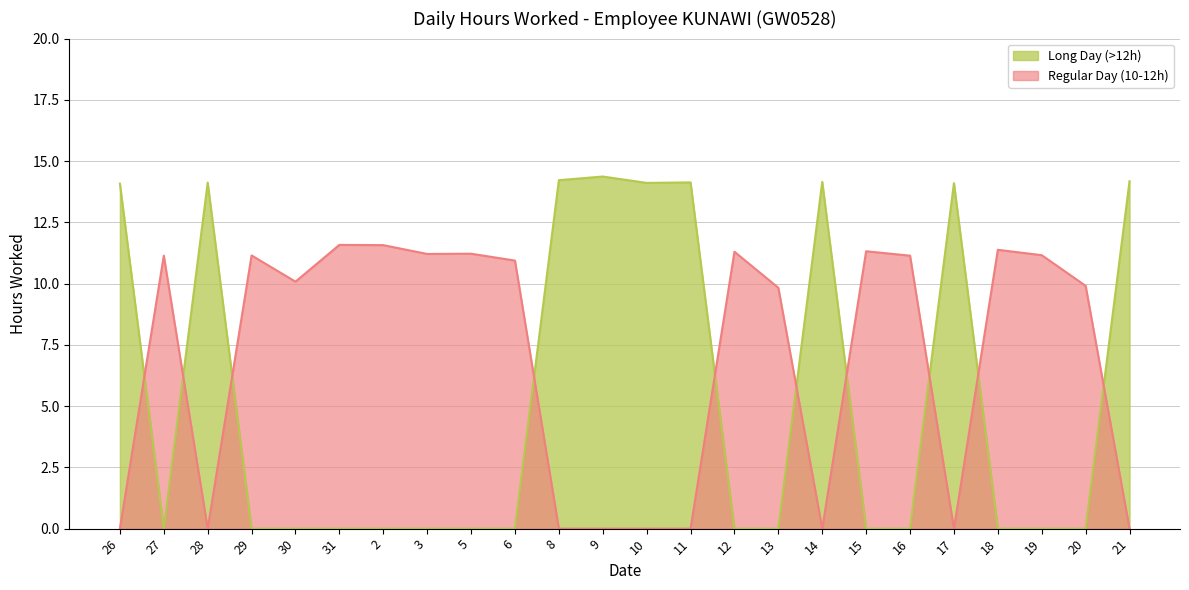

True or false: Regular Day (10-12h) and Long Day (>12h) cross at least once.

True